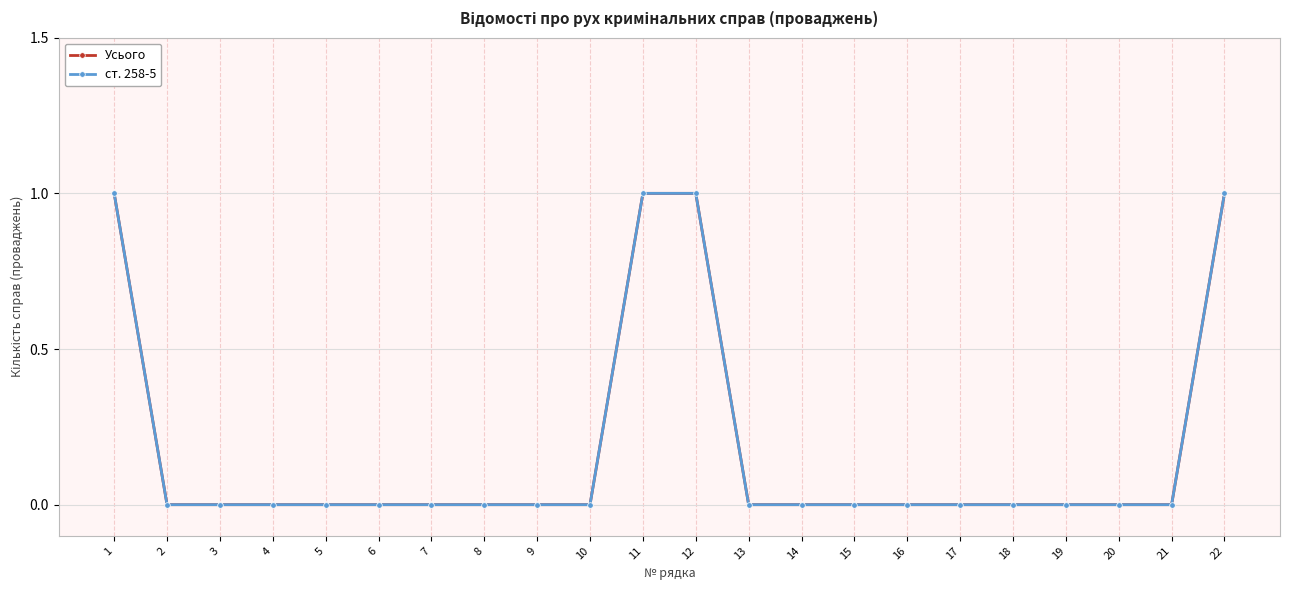

List the series in order of their peak value, highest first.

Усього, ст. 258-5